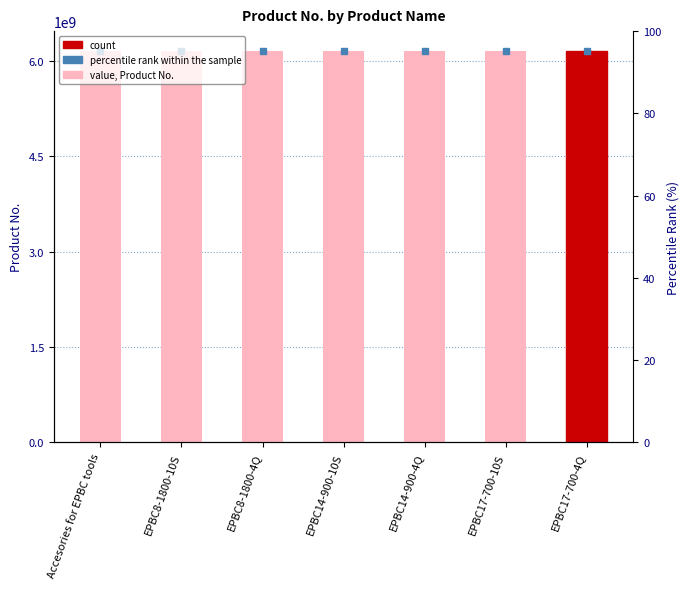

What is the difference between the values at EPBC17-700-10S and EPBC8-1800-10S?

20